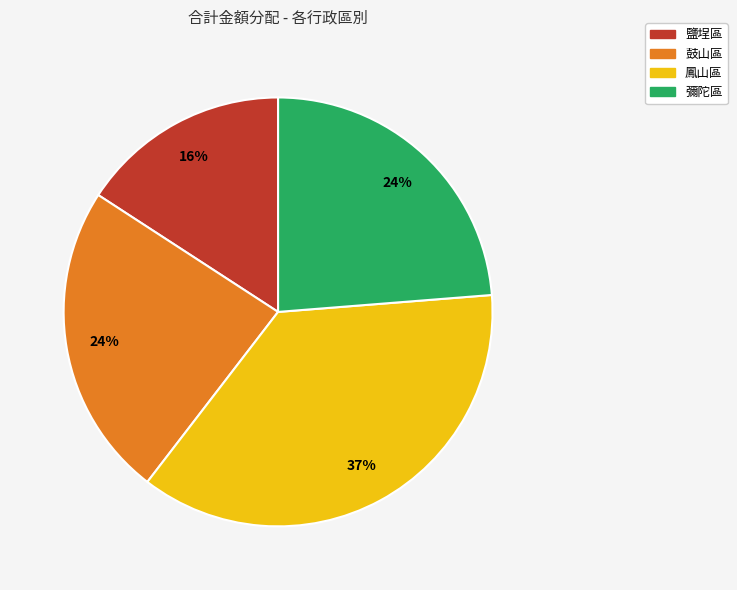

What percentage is the 鳳山區 slice, to the nearest percent?

37%